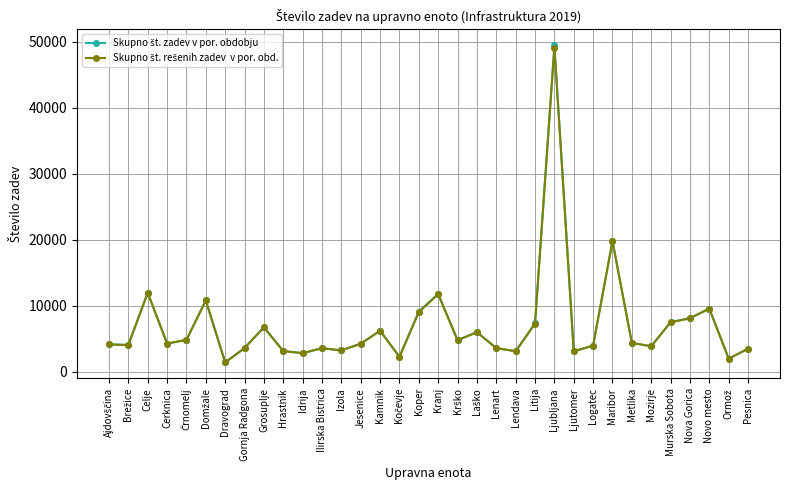

What is the minimum value shown in the chart?

1370